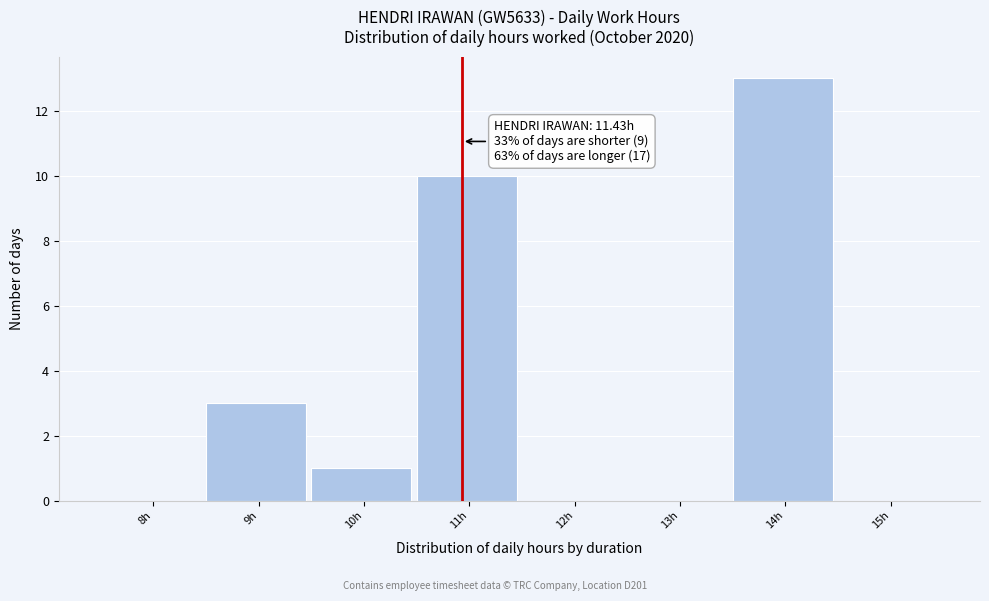

Reading left to right, list all the values displayed in this chart.

8h=0	9h=3	10h=1	11h=10	12h=0	13h=0	14h=13	15h=0